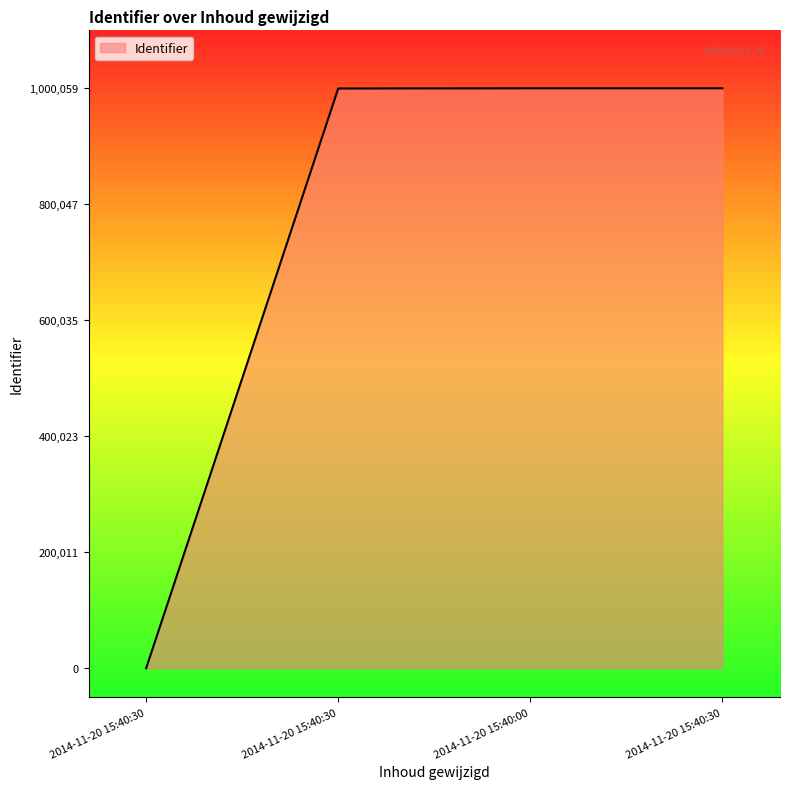

The value at 2014-11-20 15:40:30 is 472513. True or false?

False